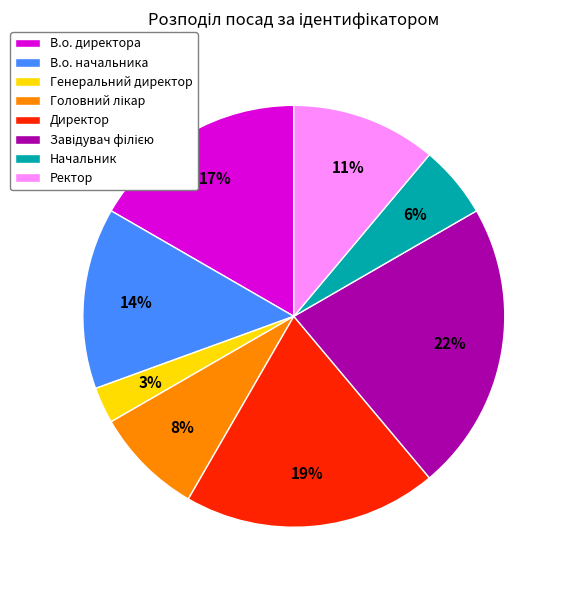

What percentage is the В.о. начальника slice, to the nearest percent?

14%